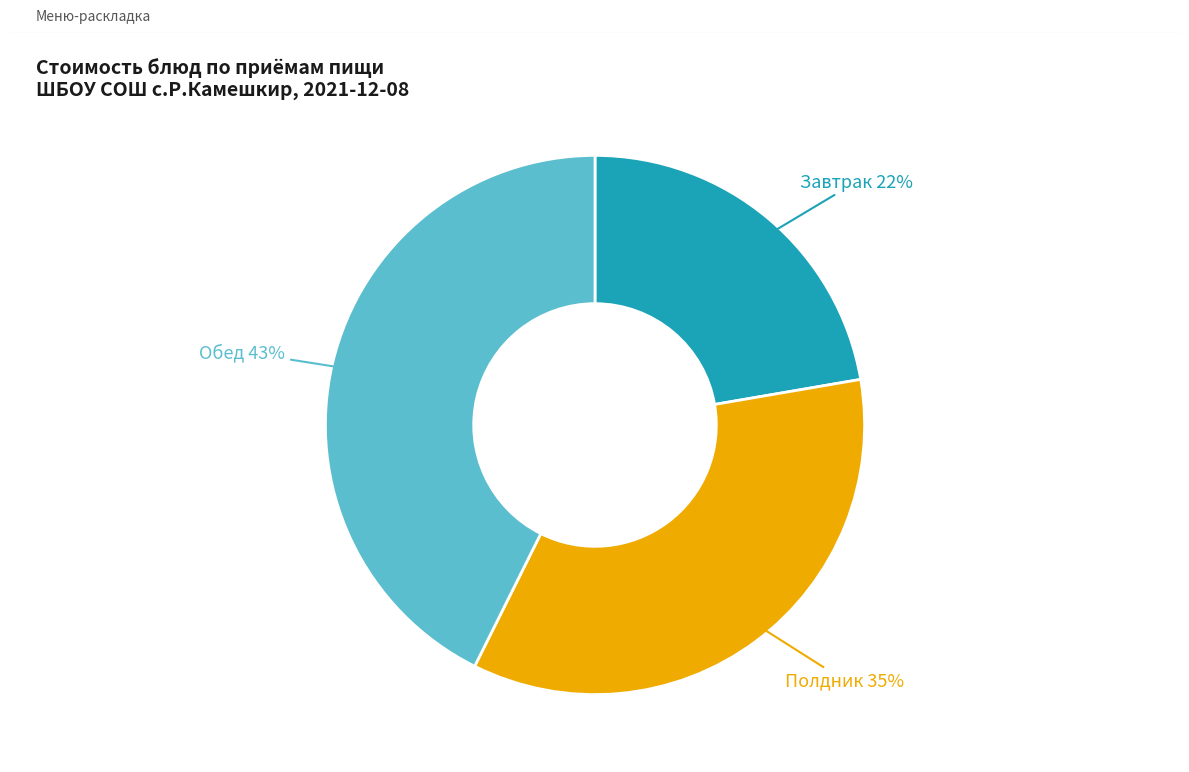

Combined, do Обед and Завтрак account for over 50%?

Yes